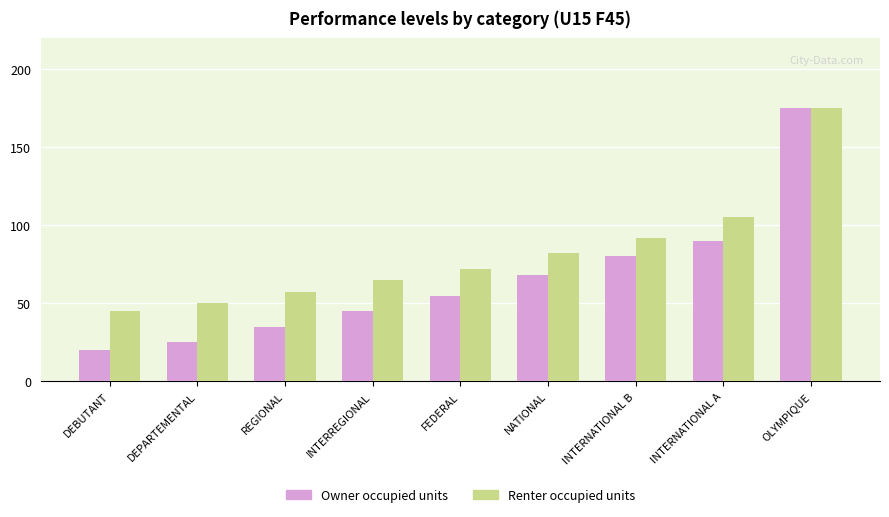

True or false: Renter occupied units has a value of 25 at INTERNATIONAL B.

False